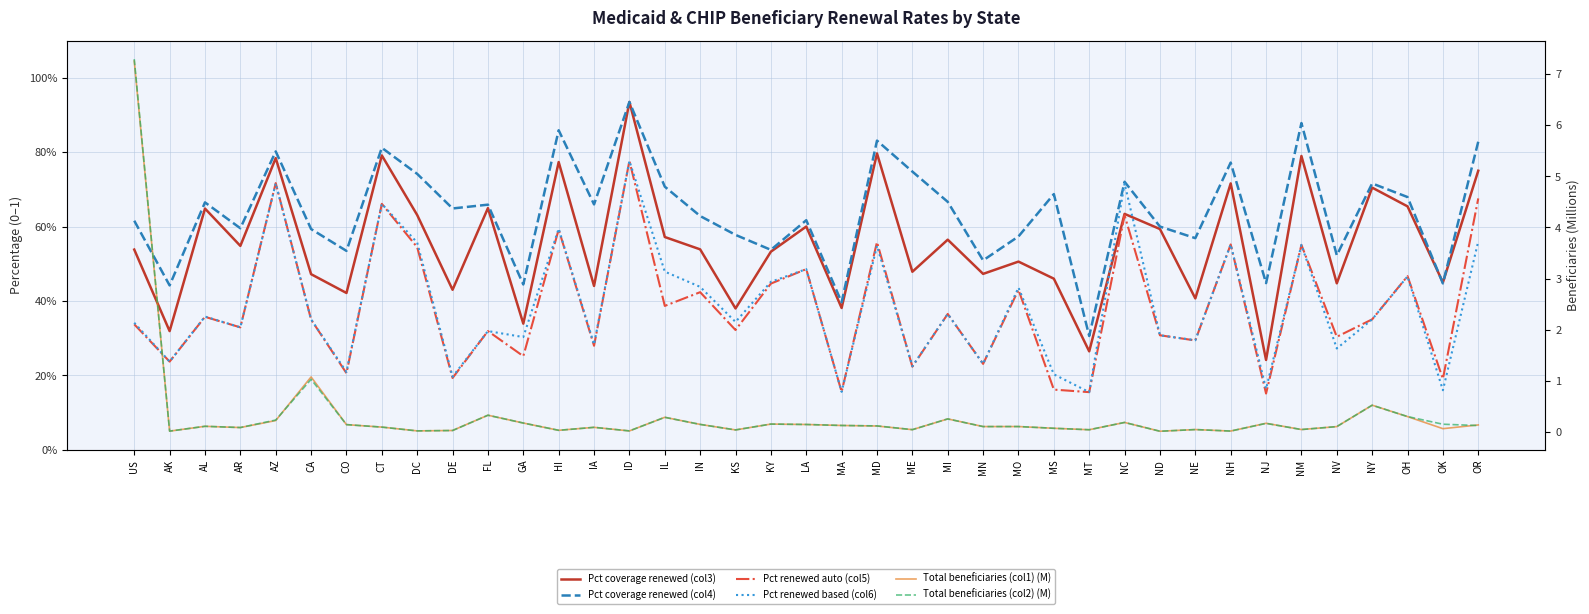

After their last crossing, which series has the higher values: Total beneficiaries (col1) (M) or Pct renewed based (col6)?

Pct renewed based (col6)